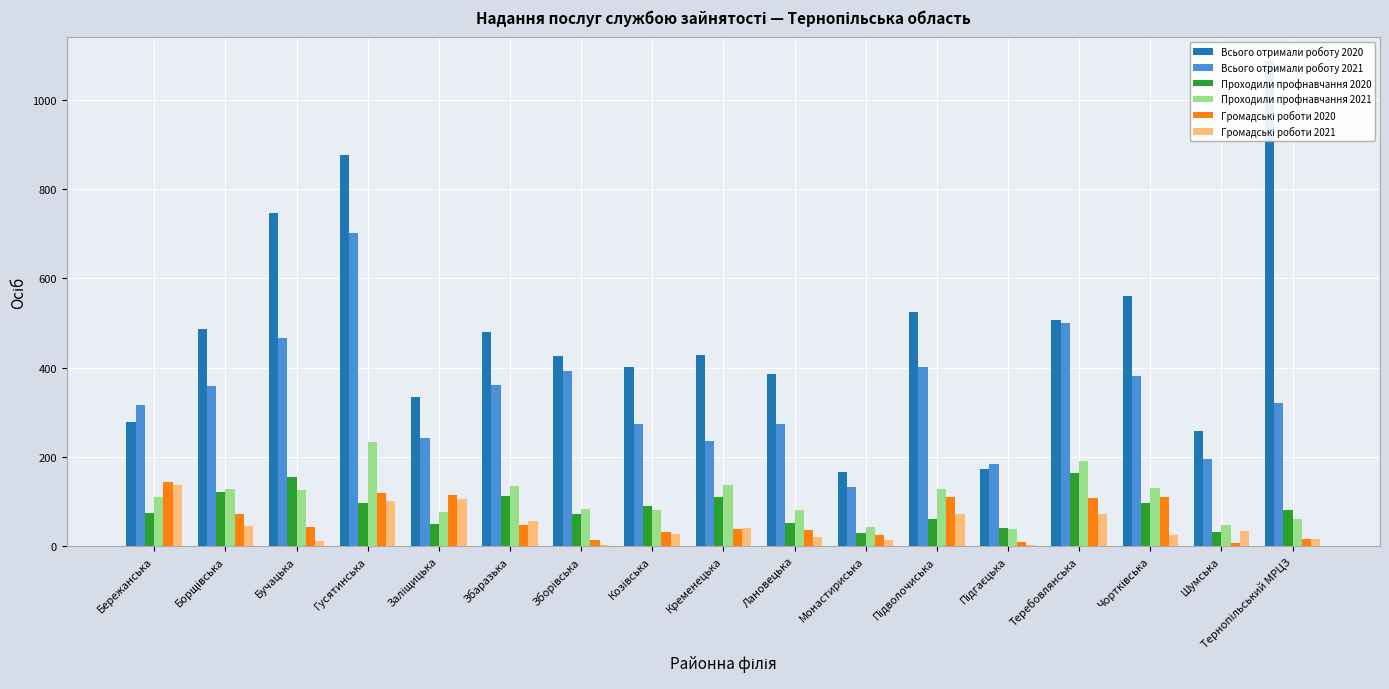

Reading right to left, list all the values displayed in this chart.

Всього отримали роботу 2020: 1087	259	561	506	173	524	167	386	428	401	427	479	333	877	747	487	279
Всього отримали роботу 2021: 320	196	382	501	184	402	133	273	236	274	392	361	243	702	466	358	317
Проходили профнавчання 2020: 80	31	96	164	40	60	29	51	109	91	73	113	49	97	154	122	74
Проходили профнавчання 2021: 61	47	130	190	38	129	43	82	136	80	83	135	77	234	126	129	111
Громадські роботи 2020: 15	7	110	108	9	111	26	37	38	31	13	48	114	118	42	73	143
Громадські роботи 2021: 17	35	24	72	2	73	13	21	40	28	2	57	106	102	12	45	136